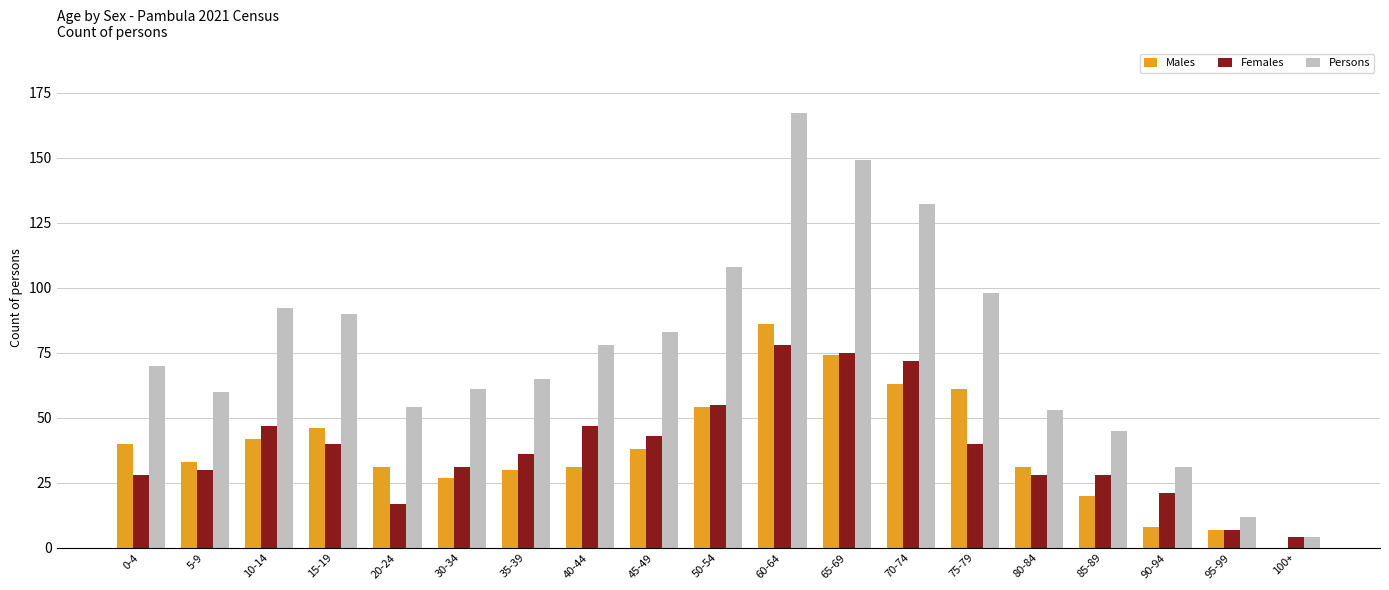

The value of Males at 100+ is 0. True or false?

True